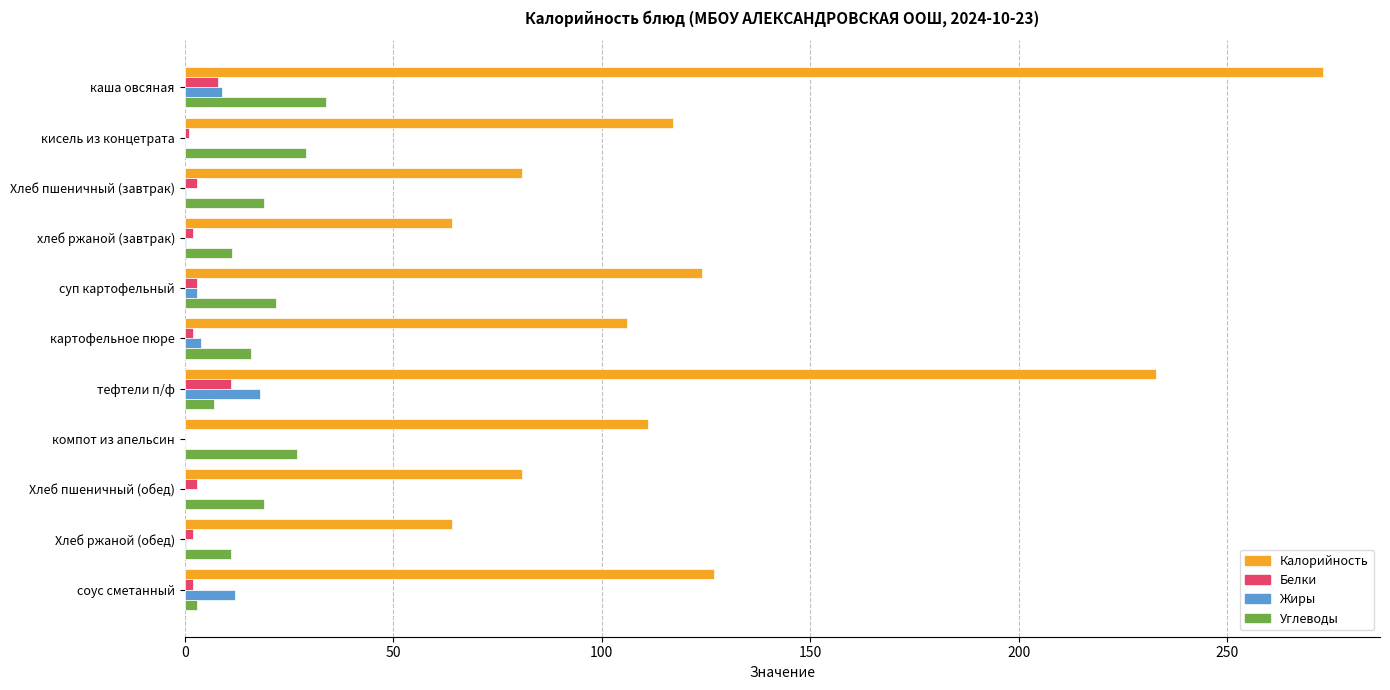

Which series changed the most between хлеб ржаной (завтрак) and тефтели п/ф?

Калорийность